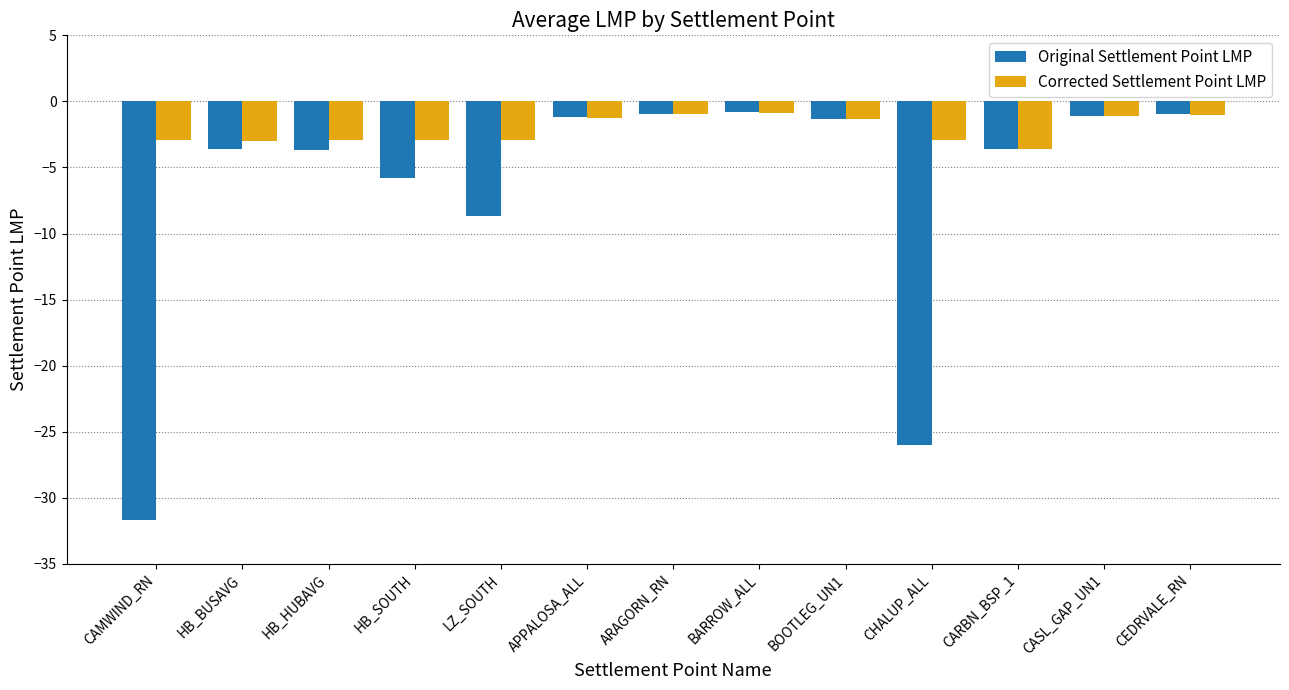

Which series has the largest range (max minus min)?

Original Settlement Point LMP